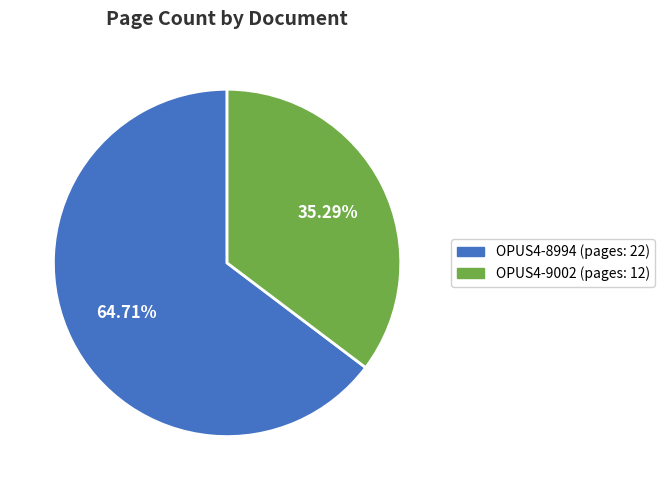

What percentage is the OPUS4-8994 slice, to the nearest percent?

65%